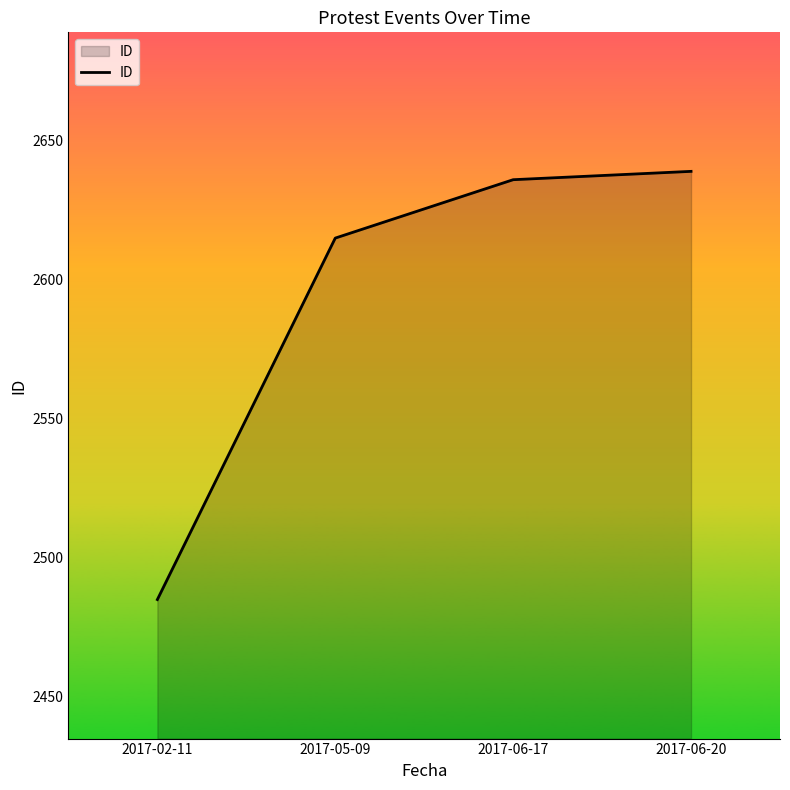

Read the value at 2017-02-11, to the nearest 50.

2500